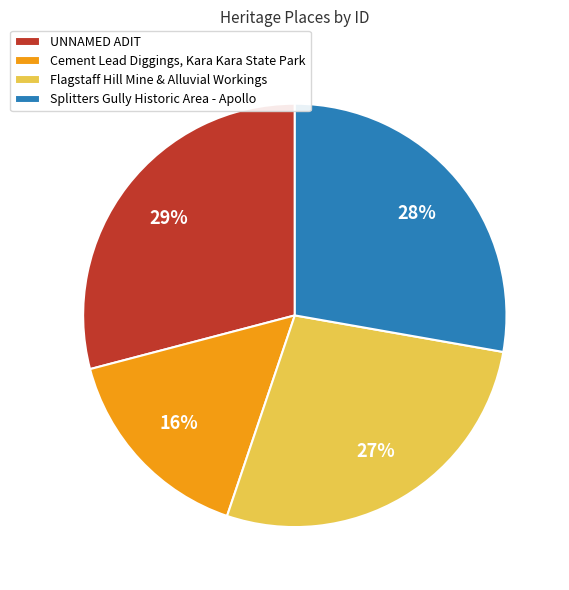

Is it true that UNNAMED ADIT is 29% of the pie?

True